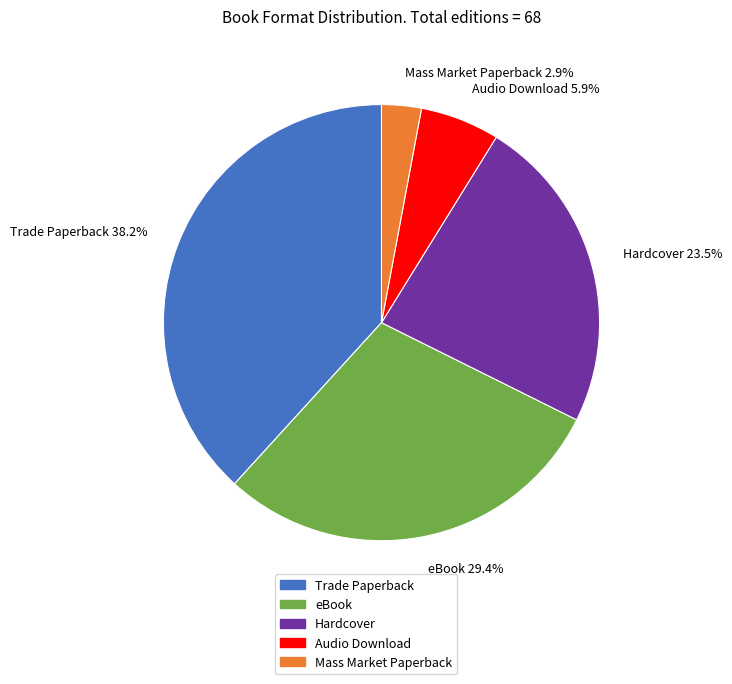

True or false: Mass Market Paperback accounts for 3% of the total.

True